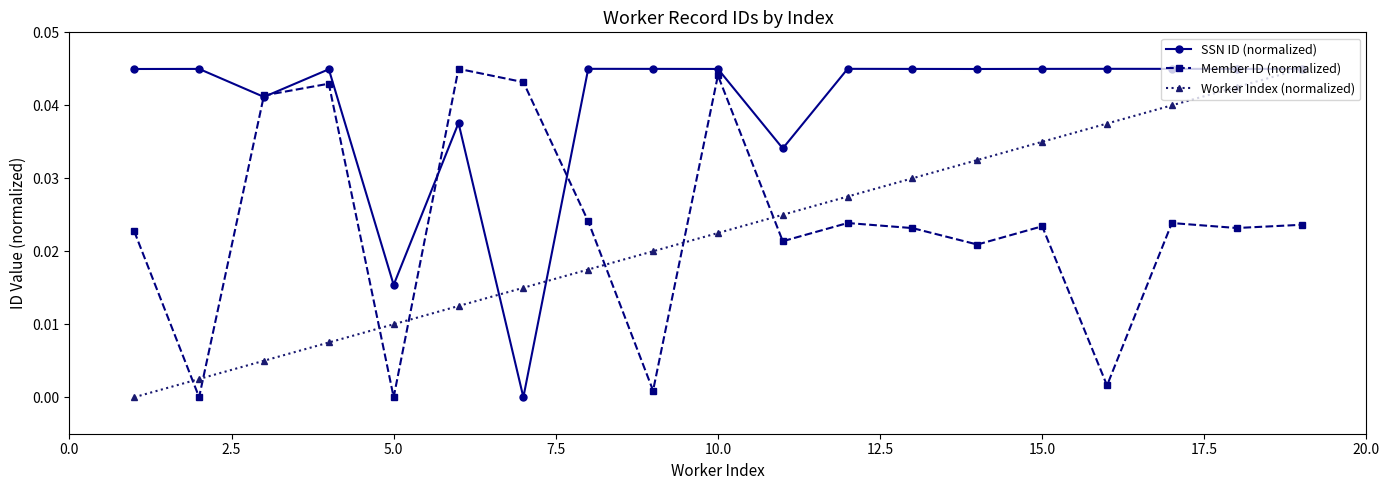

Which series has the largest total across all categories?

SSN ID (normalized)